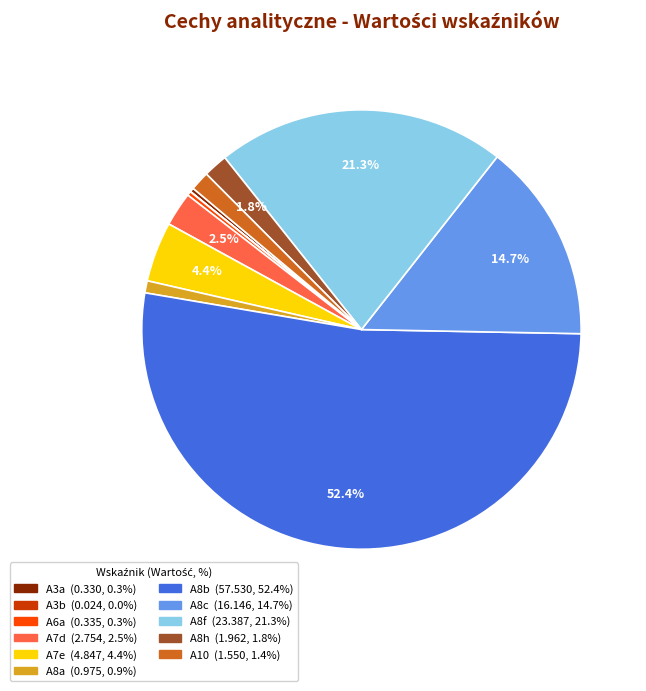

Which category has the biggest portion of the pie?

A8b